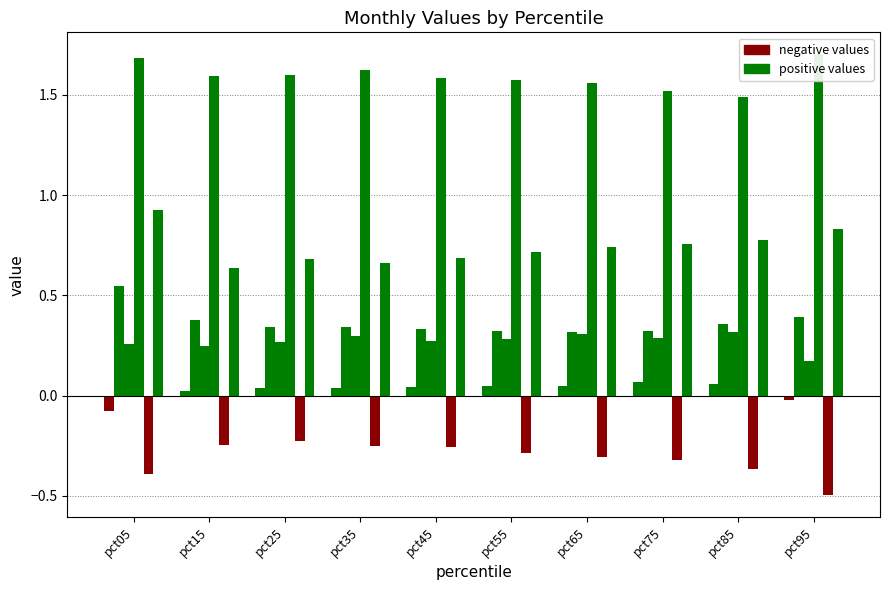

Is it true that Feb equals 0.5 at pct05?

True